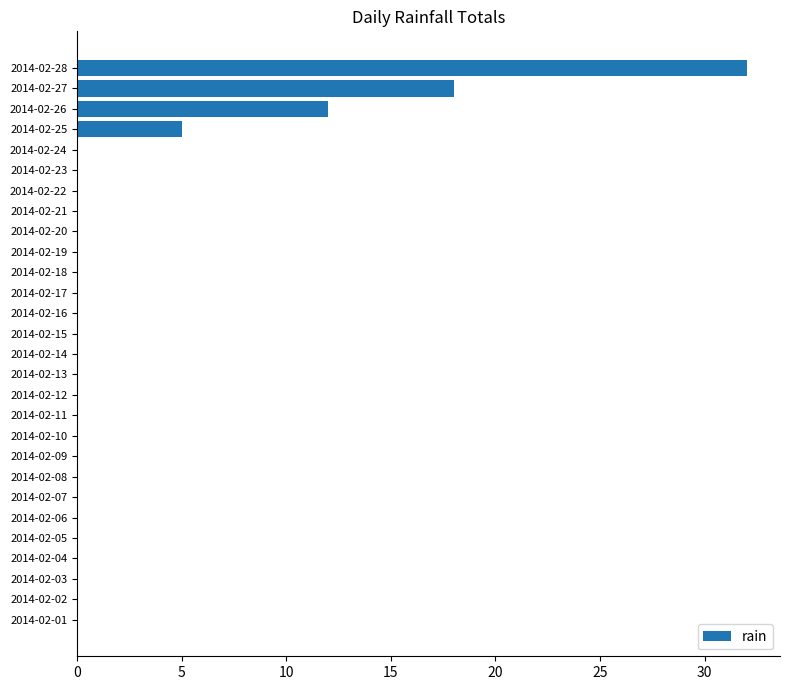

Where is the data nearest to the value 16?

2014-02-27